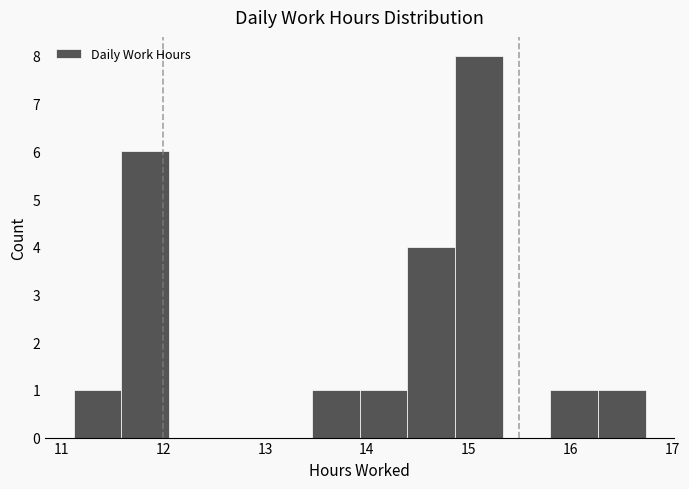

Over which range of the x-axis is the bar tallest?

14.9 to 15.3